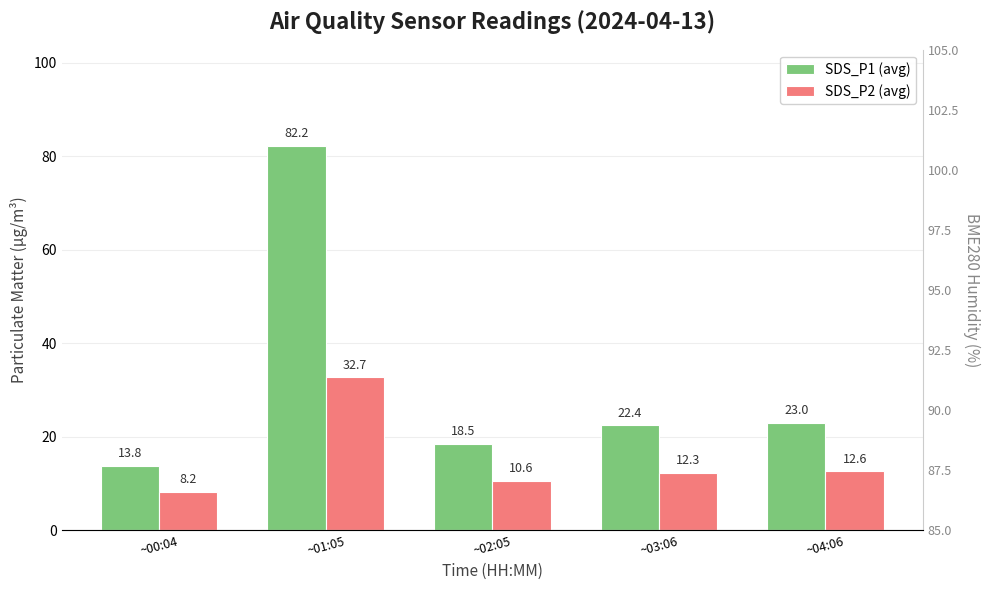

What is the approximate value of SDS_P2 (avg) at ~04:06?

12.6